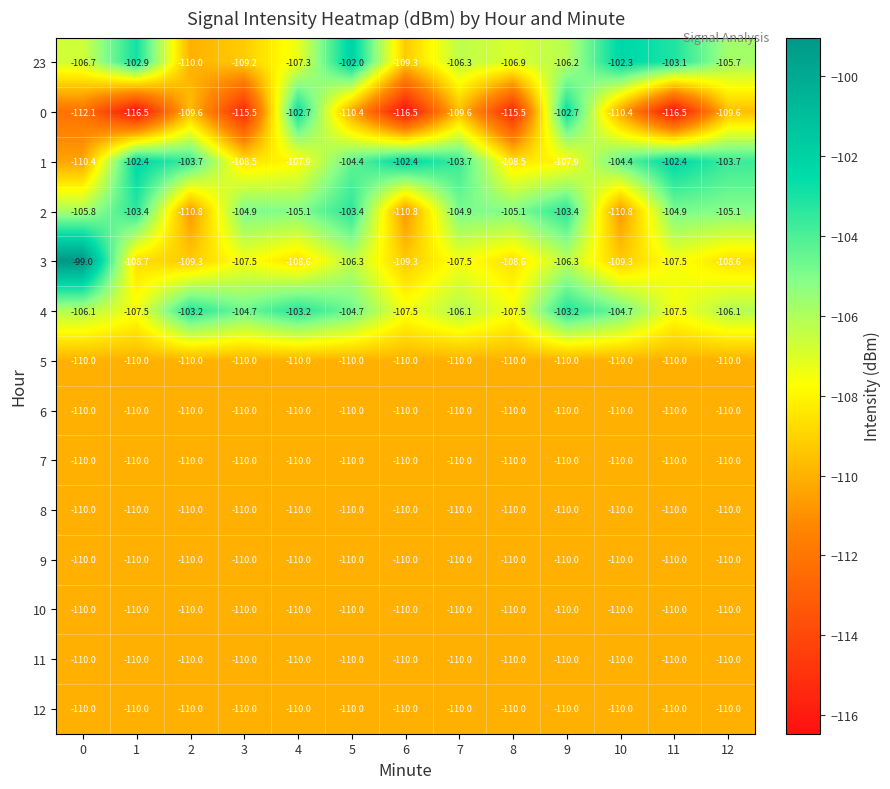

At which category is the sum across all series the highest?

9